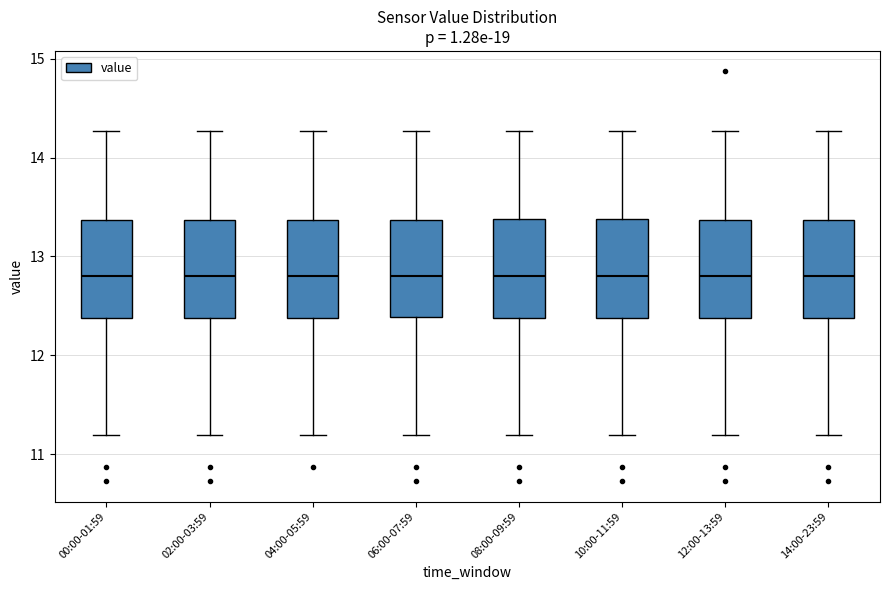

Reading left to right, transcribe this box plot: for each box, give where its median line is, the range the box spans, and where its two whiskers end, as read against the y-axis. The values are not printed on the chart, so give them approximately, as read against the axis.

00:00-01:59: median 12.8, box 12.4 to 13.4, whiskers 11.2 to 14.3
02:00-03:59: median 12.8, box 12.4 to 13.4, whiskers 11.2 to 14.3
04:00-05:59: median 12.8, box 12.4 to 13.4, whiskers 11.2 to 14.3
06:00-07:59: median 12.8, box 12.4 to 13.4, whiskers 11.2 to 14.3
08:00-09:59: median 12.8, box 12.4 to 13.4, whiskers 11.2 to 14.3
10:00-11:59: median 12.8, box 12.4 to 13.4, whiskers 11.2 to 14.3
12:00-13:59: median 12.8, box 12.4 to 13.4, whiskers 11.2 to 14.3
14:00-23:59: median 12.8, box 12.4 to 13.4, whiskers 11.2 to 14.3